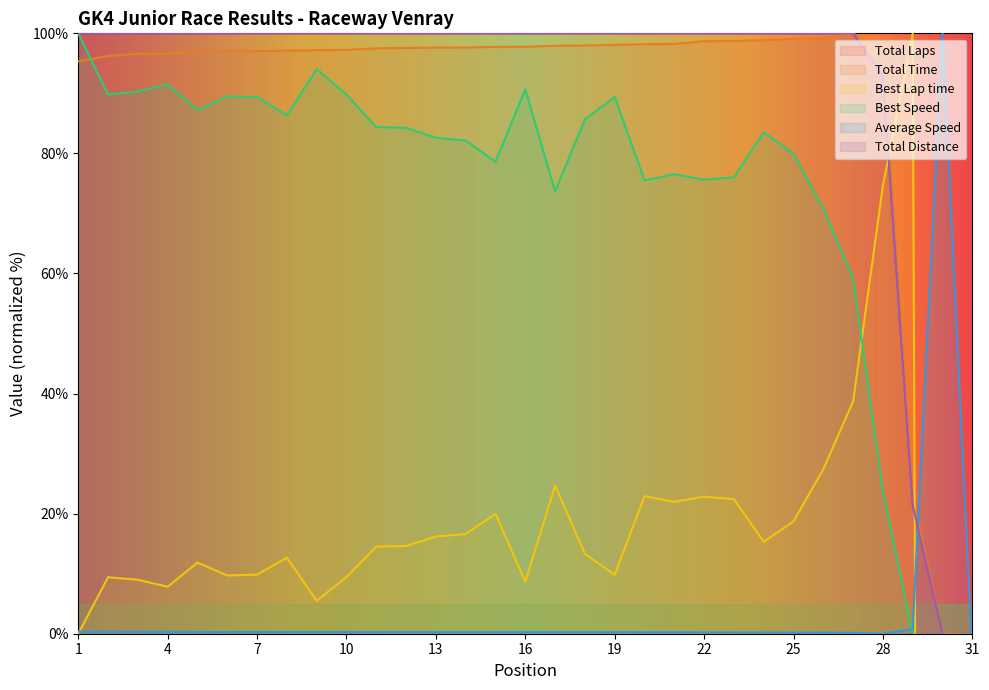

True or false: Total Distance has a value of -2.3 at 31.

False